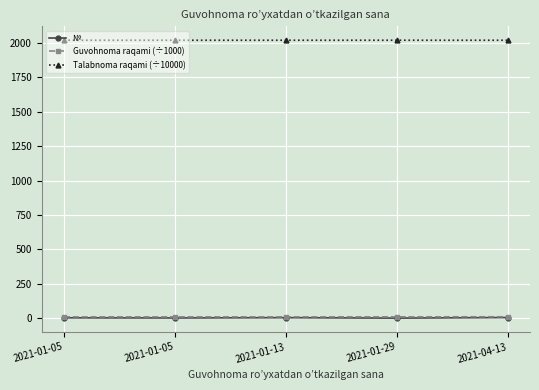

What is the difference between the Talabnoma raqami (÷10000) values at 2021-01-05 and 2021-04-13?

0.1